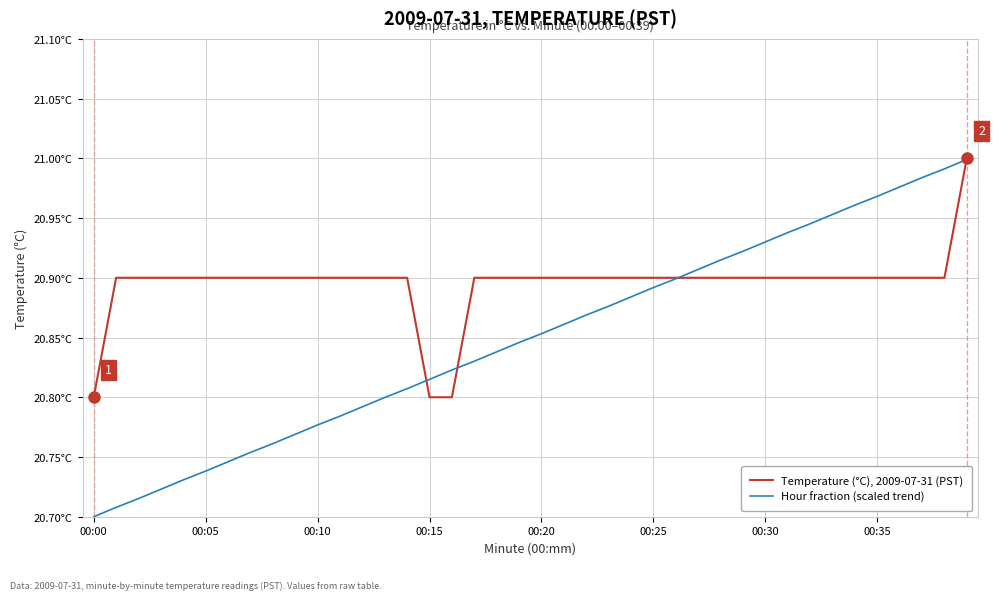

True or false: Hour fraction (scaled trend) has more than 2 interior local peaks.

False